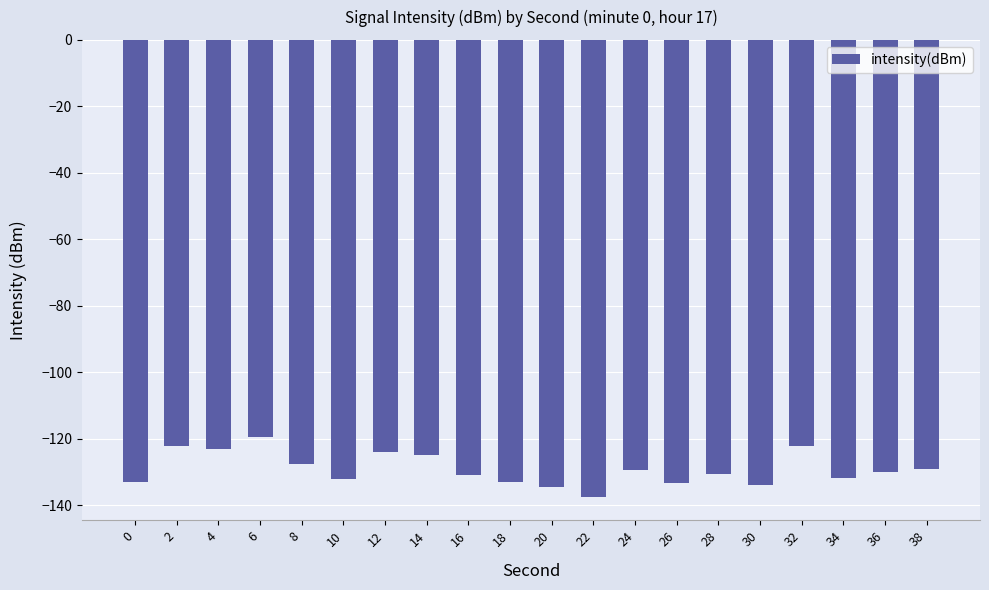

What is the sum of the values at 32 and 10?

-254.2